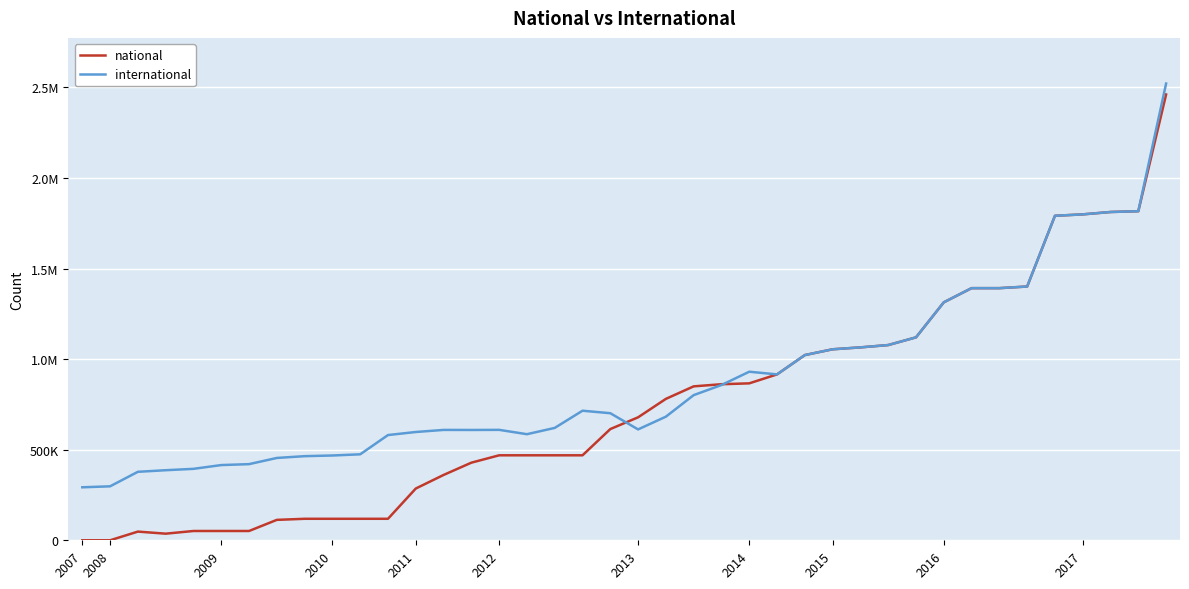

Reading left to right, list all the values displayed in this chart.

national: 0	0	47958	36502	51321	51321	51321	112698	118666	118666	118666	118666	285697	360593	428405	469065	469065	469065	469065	613890	678818	780588	849670	861427	866275	915772	1022355	1054313	1064793	1077652	1120126	1313527	1391747	1391752	1400834	1791209	1798998	1812127	1816474	2460642
international: 292549	297875	378028	386745	394371	415198	420326	454494	464296	468028	474552	580857	597724	609216	608946	609555	585625	620284	715197	701415	612016	682383	801316	856960	930448	915772	1022355	1054313	1064793	1077652	1120126	1313527	1391747	1391752	1400834	1791209	1798998	1812127	1816474	2521054